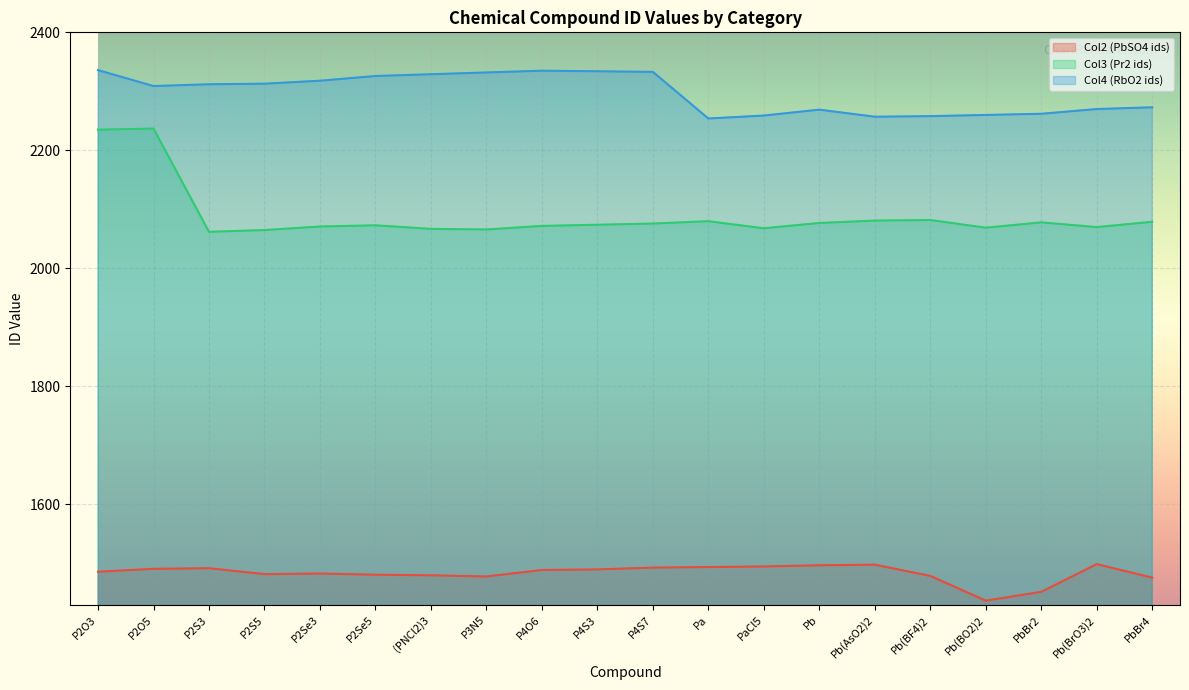

Where is the first local minimum for Col2 (PbSO4 ids)?

P2S5